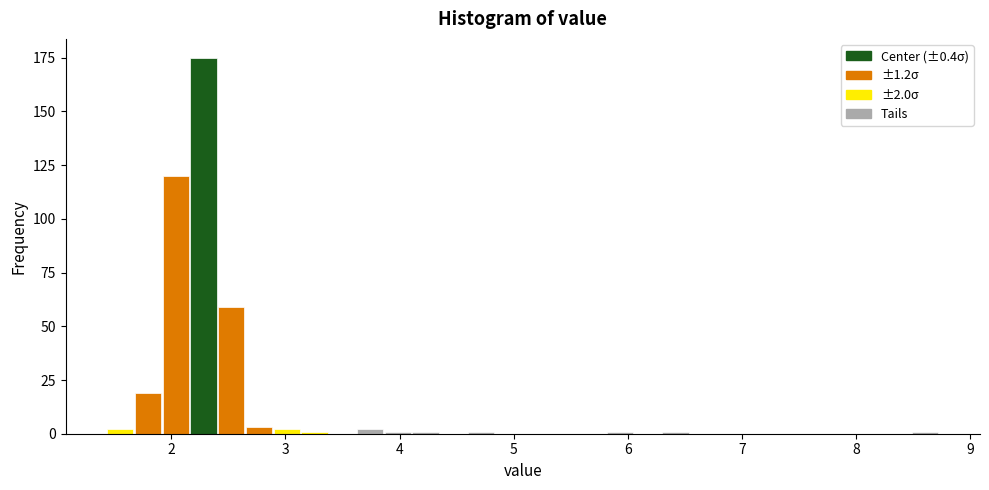

Around what value on the x-axis is the tallest bar? Give the approximate position of its centre, as read against the axis.

2.3